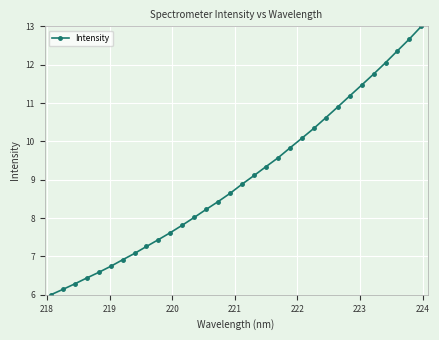

What is the minimum value shown in the chart?

6.0